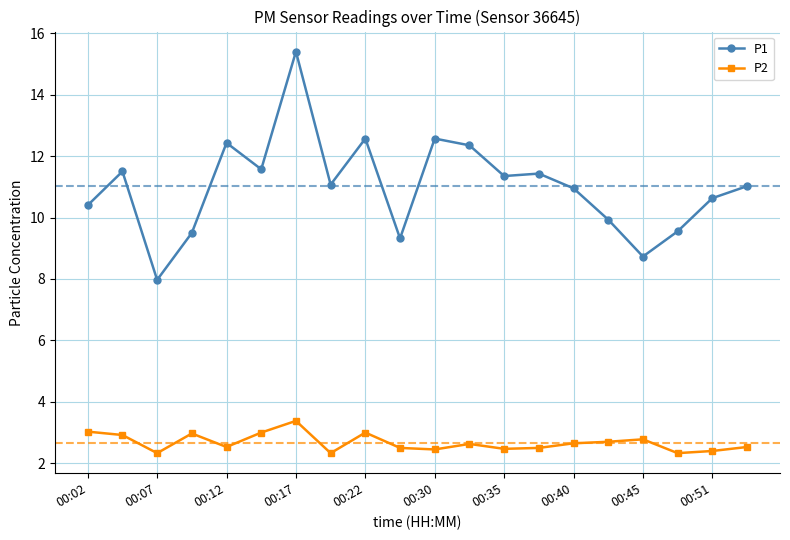

Which series has the largest total across all categories?

P1